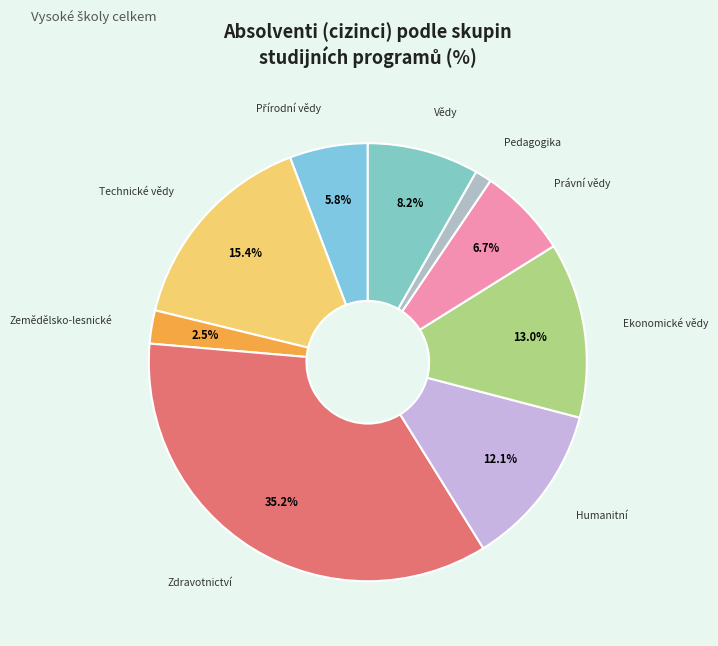

Does any single category account for the majority?

No